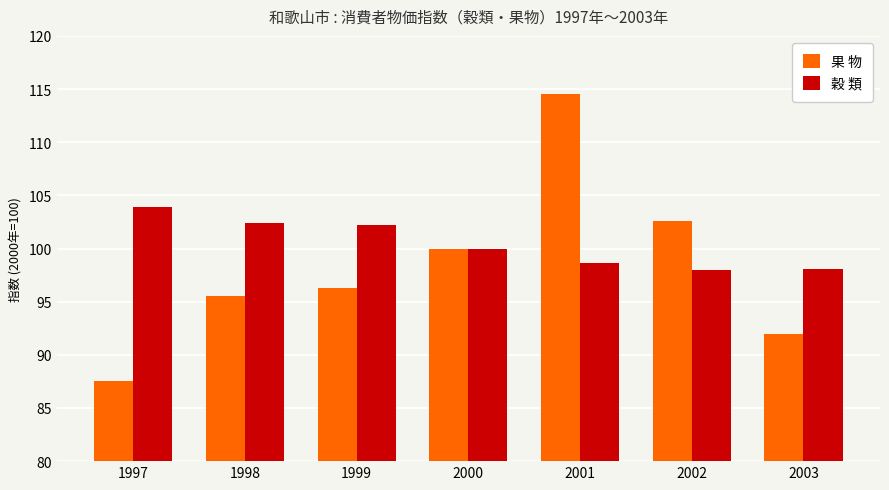

What is the total value across all series at 2001?

213.1